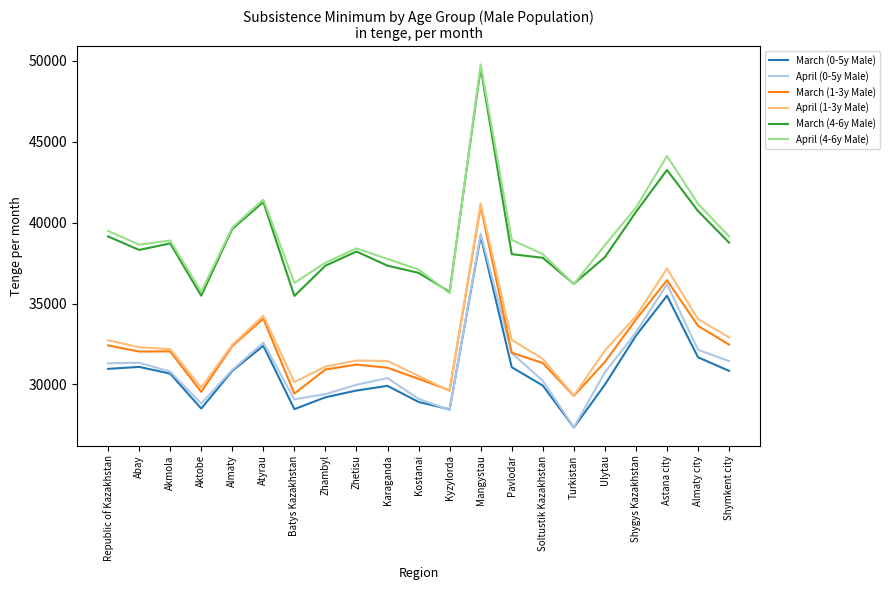

Does the chart display data point markers on the line(s)?

No